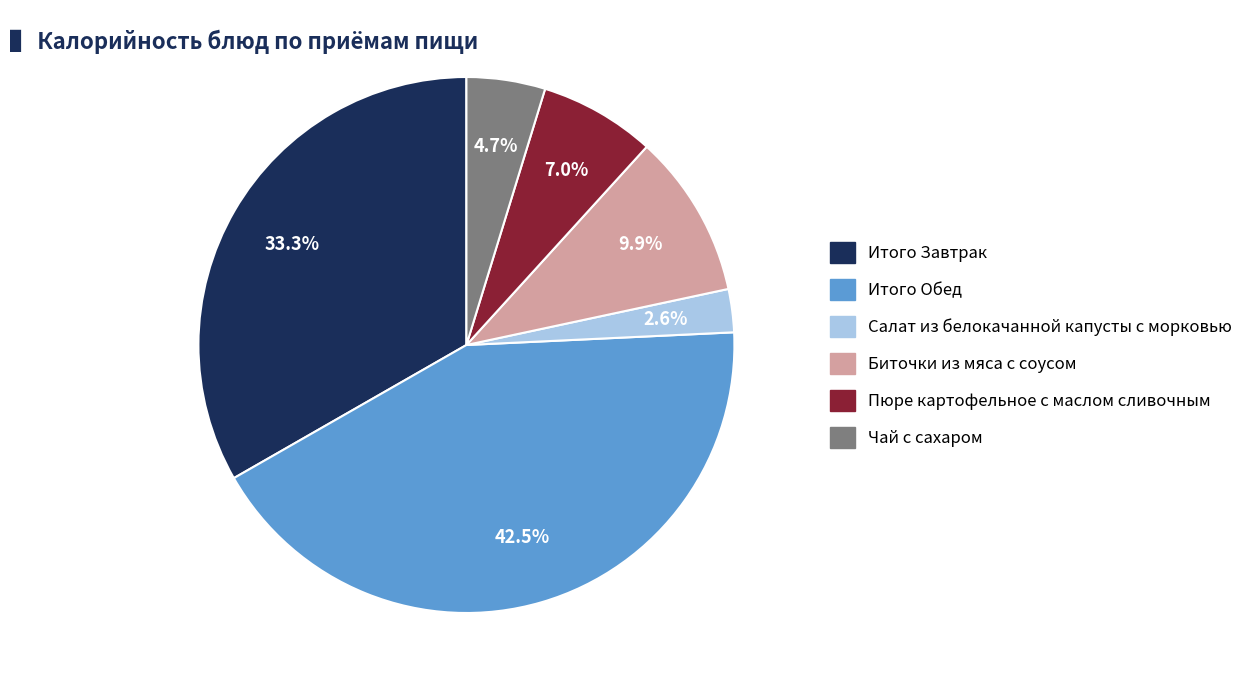

Does any single category account for the majority?

No